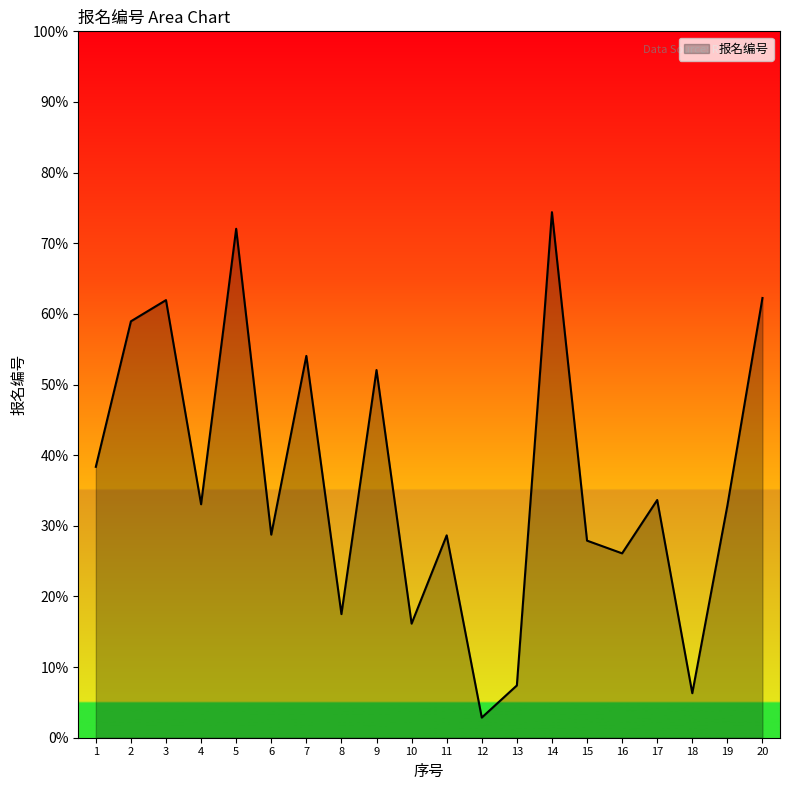

List the labels in order of value, largest first.

14, 5, 20, 3, 2, 7, 9, 1, 17, 4, 19, 6, 11, 15, 16, 8, 10, 13, 18, 12